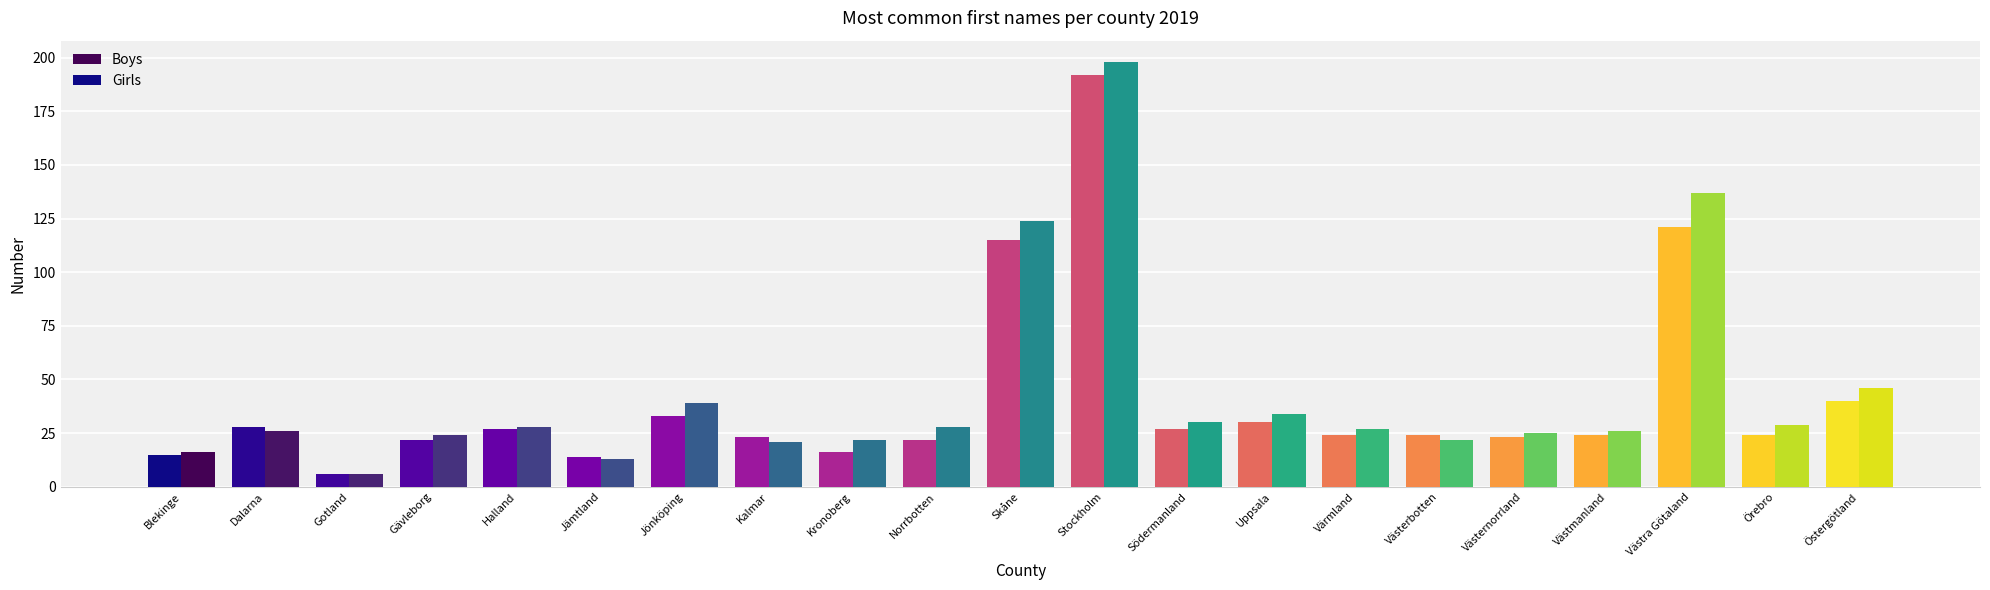

Are the bars horizontal?

No